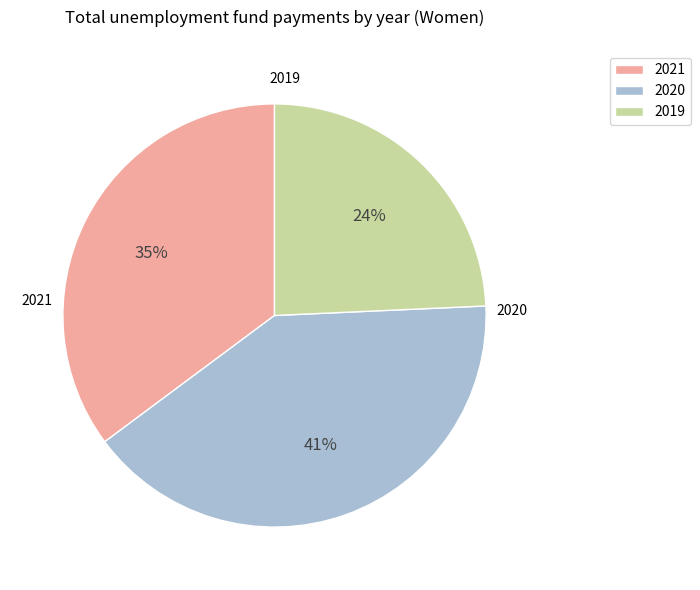

To the nearest percent, what percentage of the pie is 2021?

35%